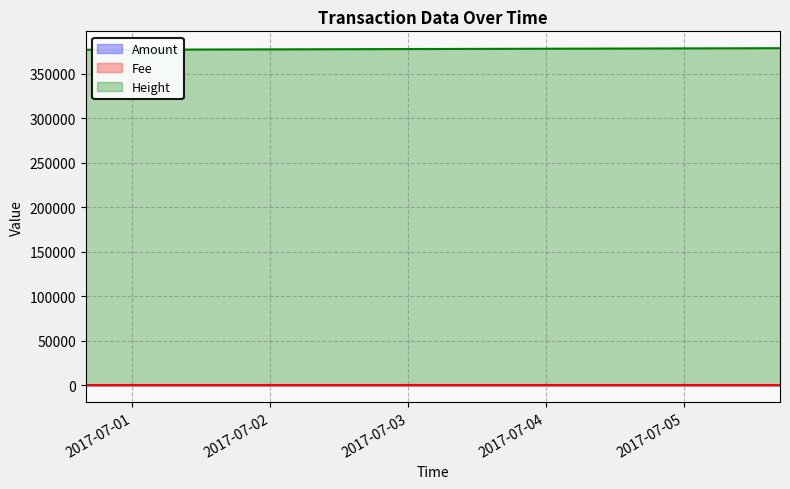

What is the difference between the Height values at 2017-07-05 16:46:27 and 2017-06-30 15:51:49?

1805